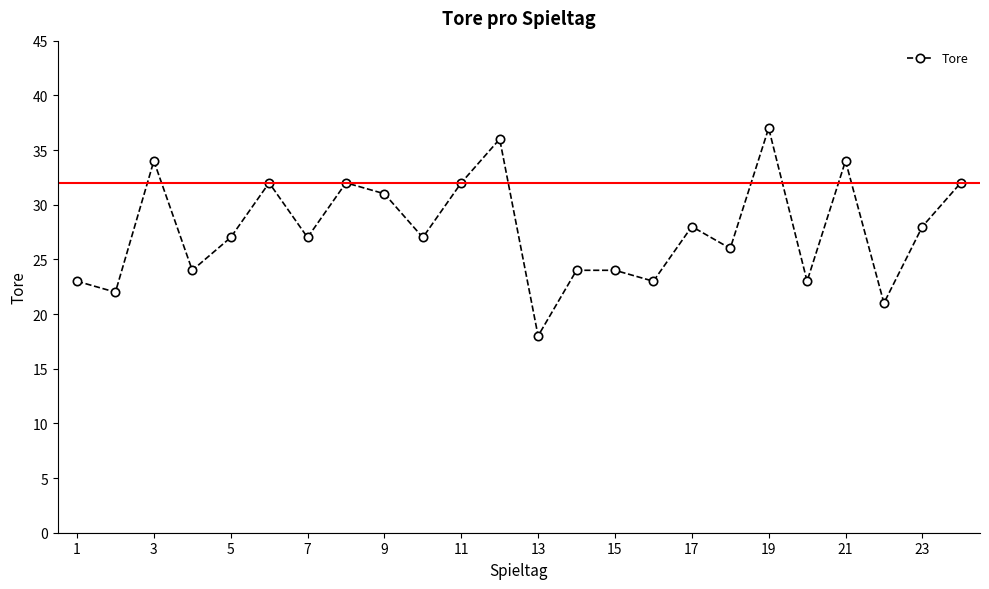

What is the greatest value displayed?

37